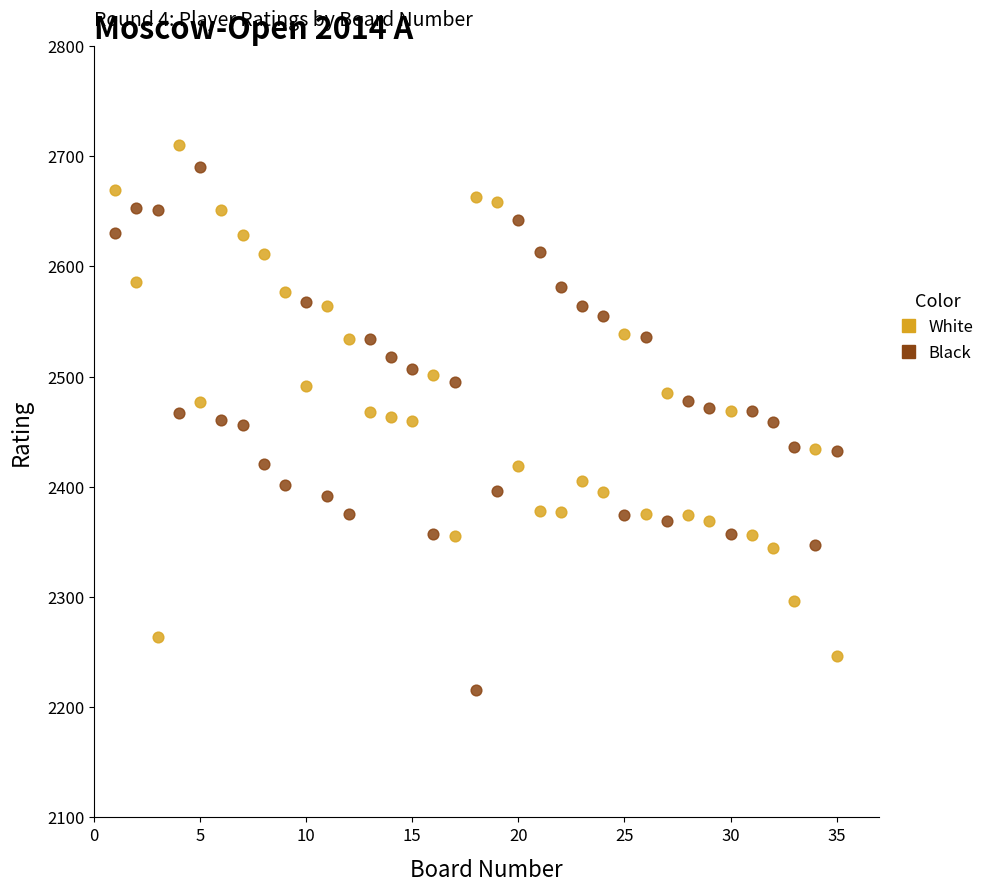

Which series contains the lowest Y value?

Black